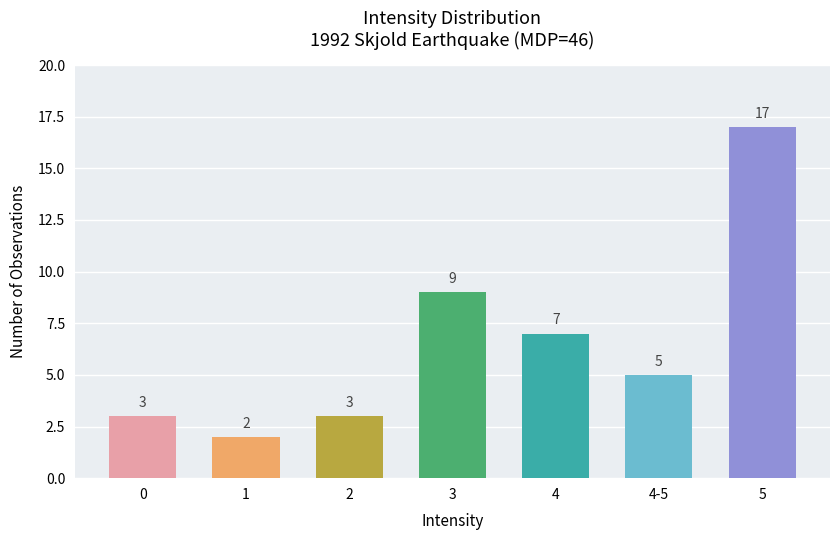

What is the average value?

7